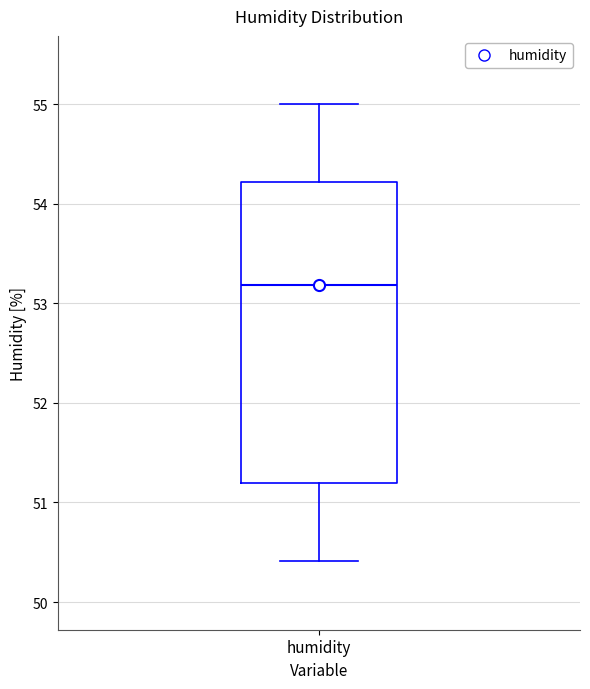

Transcribe this box plot: give where the median line is, the range the box spans, and where the two whiskers end, as read against the y-axis. The values are not printed on the chart, so give them approximately, as read against the axis.

median 53.2, box 51.2 to 54.2, whiskers 50.4 to 55.0